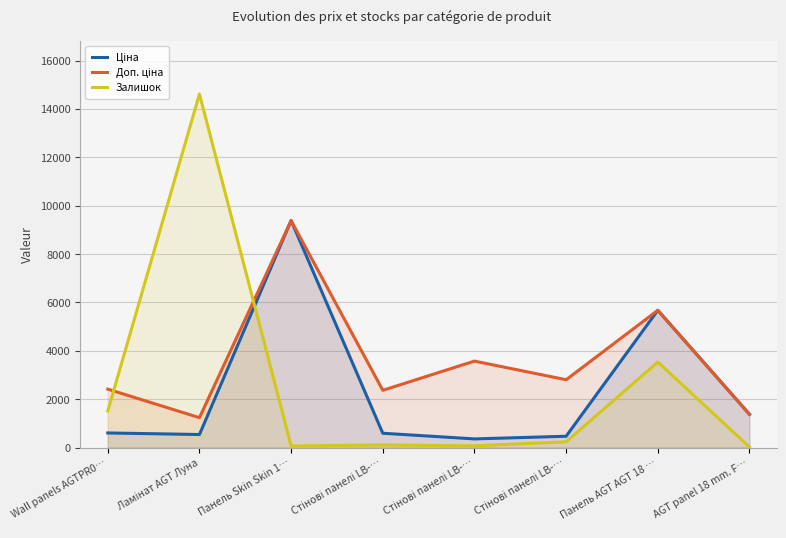

Which series changed the most between Wall panels AGTPR0… and Панель Skin Skin 1…?

Ціна